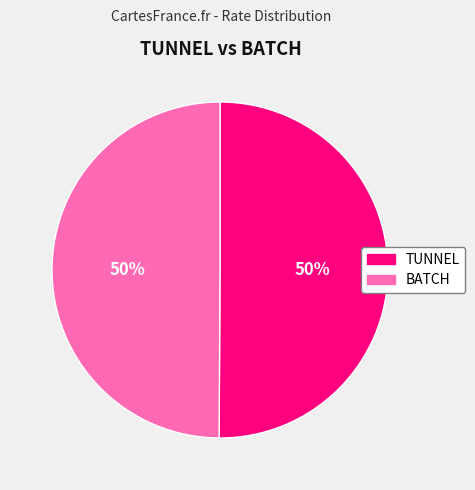

What percentage is the BATCH slice, to the nearest percent?

50%